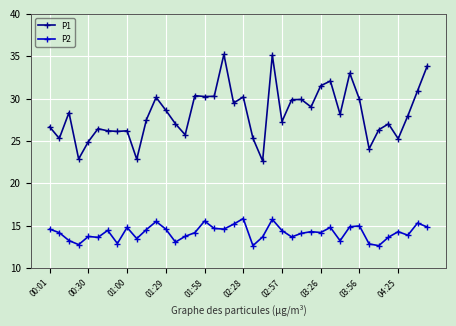

Which series has the largest total across all categories?

P1